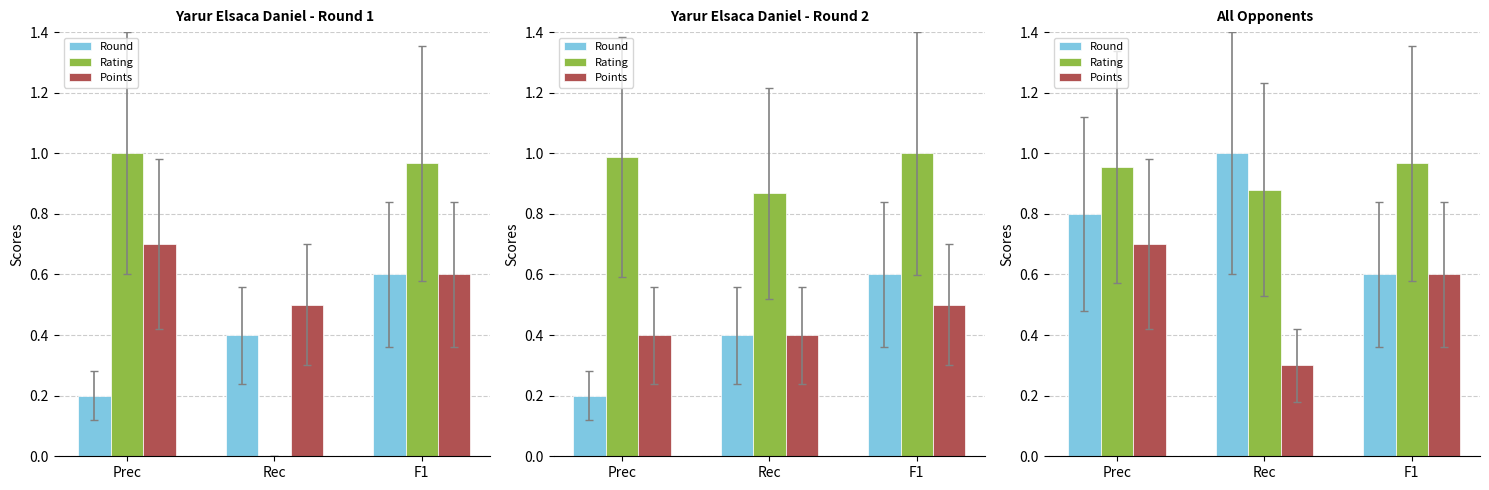

Rank the series by their average value, from lowest to highest.

Points, Round, Rating